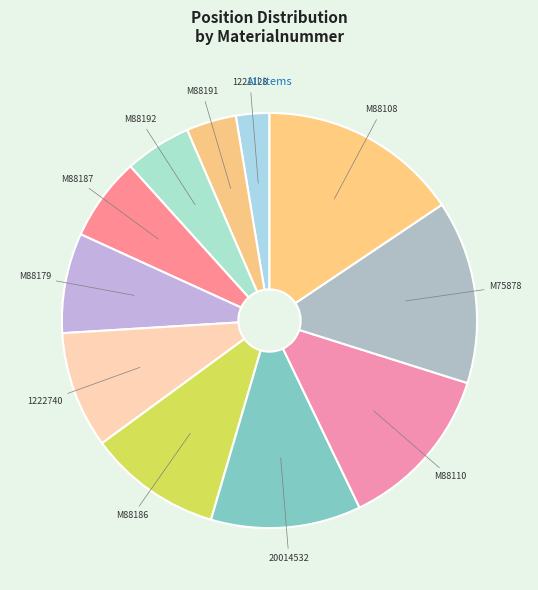

The 20014532 slice represents 3% of the pie. True or false?

False